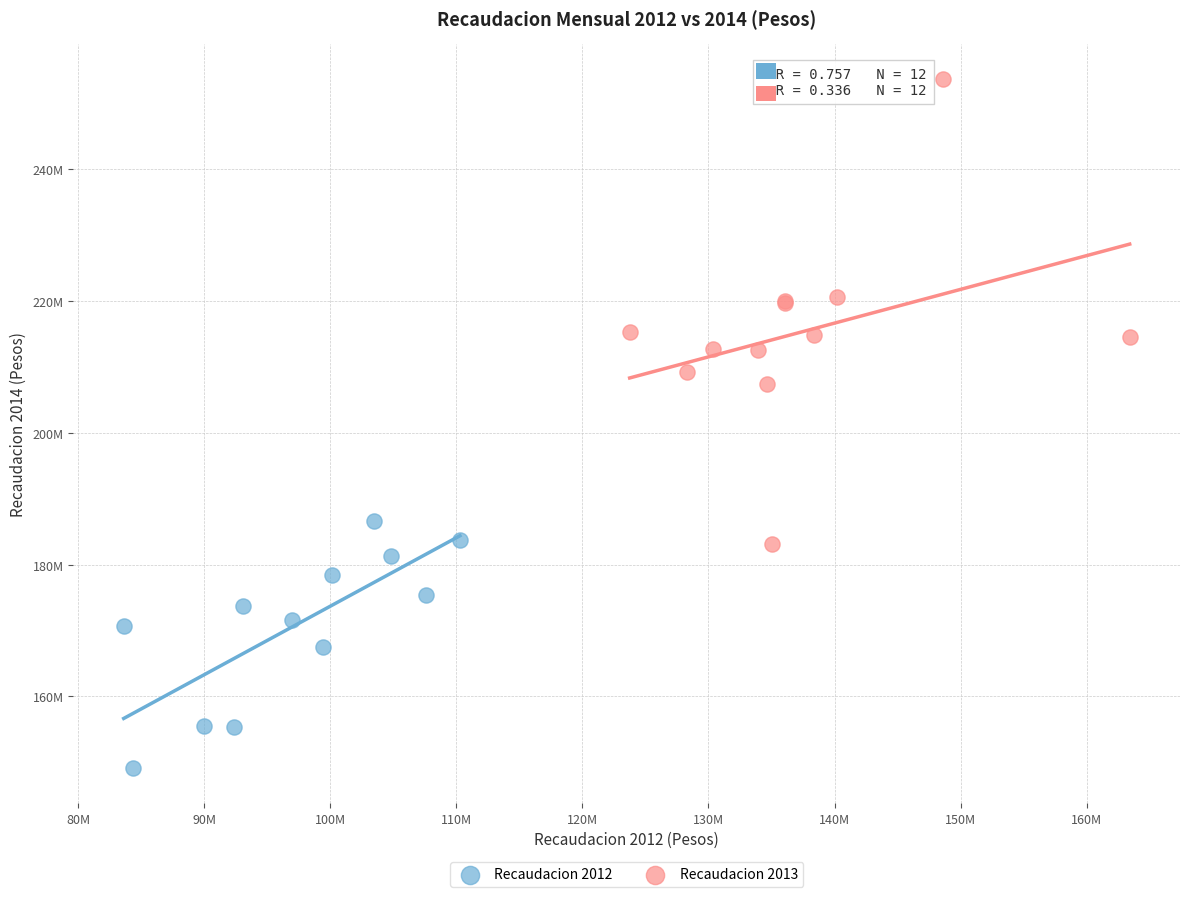

Which series reaches the minimum Y coordinate?

Recaudacion 2012